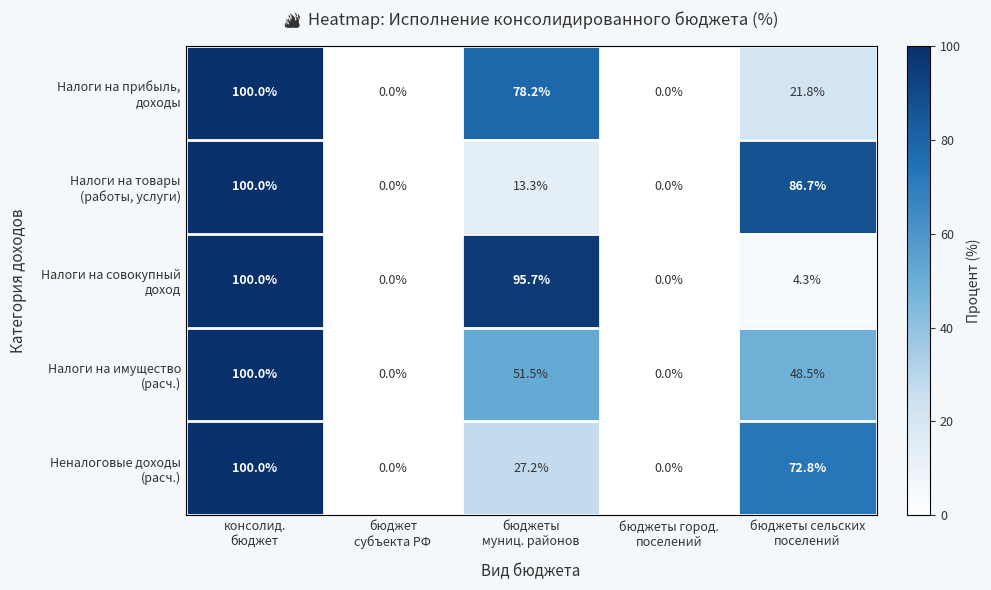

What is the greatest value displayed?

100.0